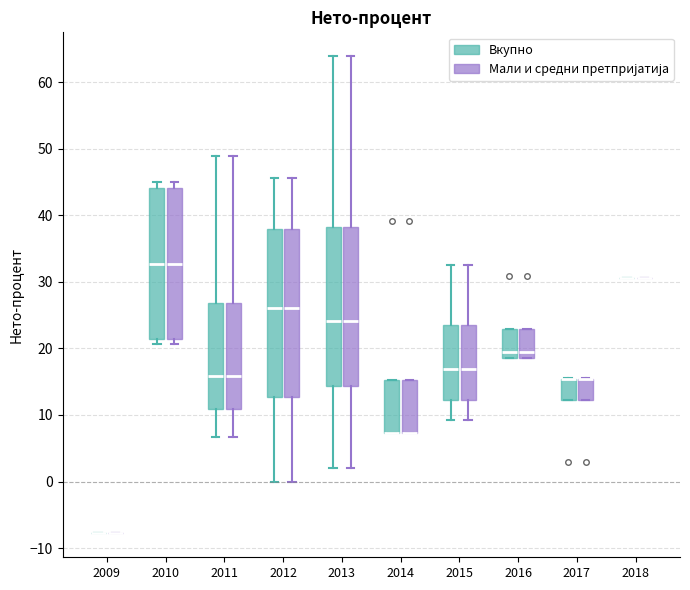

Where is the upper edge of the box for 2014 (Мали и средни претпријатија) on the y-axis? The values are not printed on the chart, so give them approximately, as read against the axis.

15